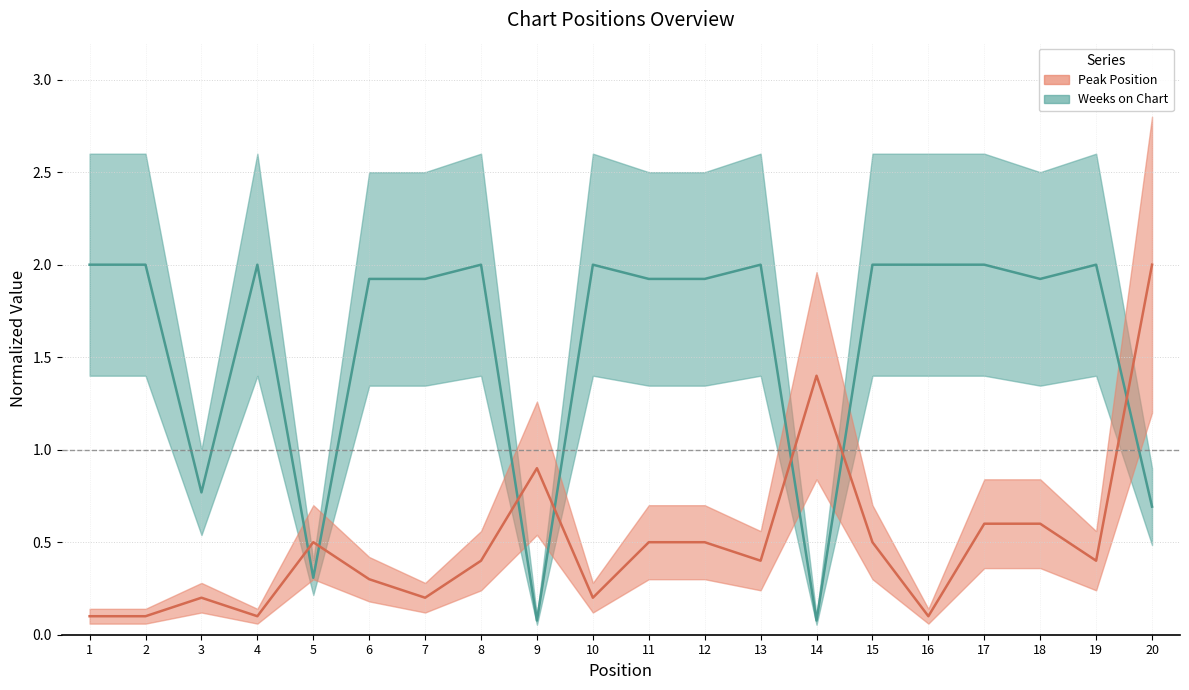

How many times do Weeks on Chart and Peak Position cross each other?

7